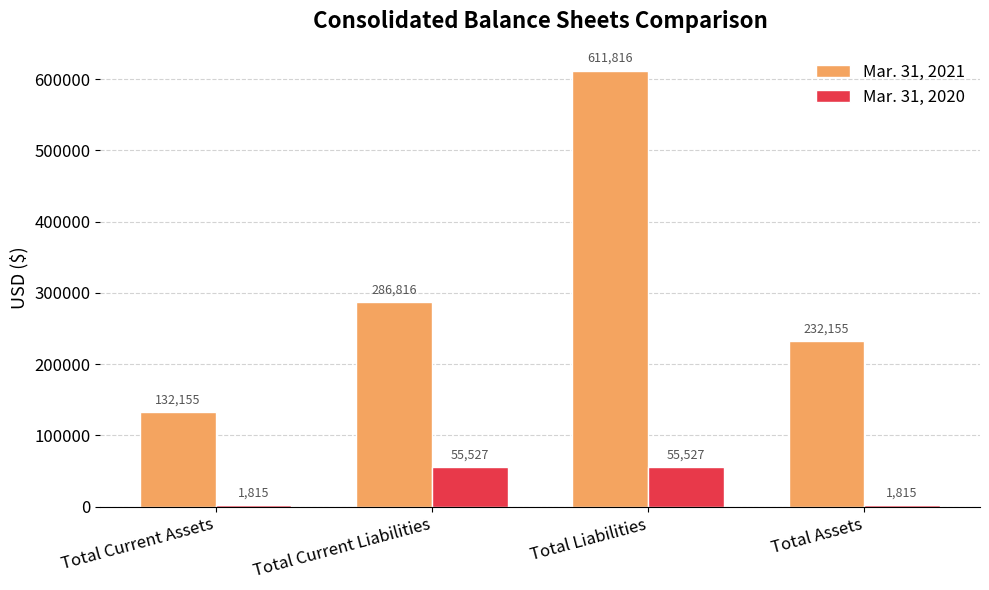

Between Total Current Assets and Total Assets, which series saw the biggest shift?

Mar. 31, 2021